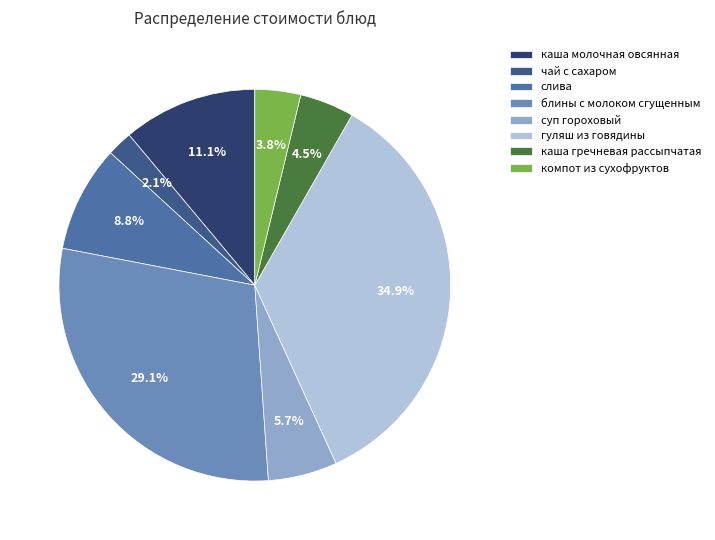

Does суп гороховый account for over 50% of the chart?

No